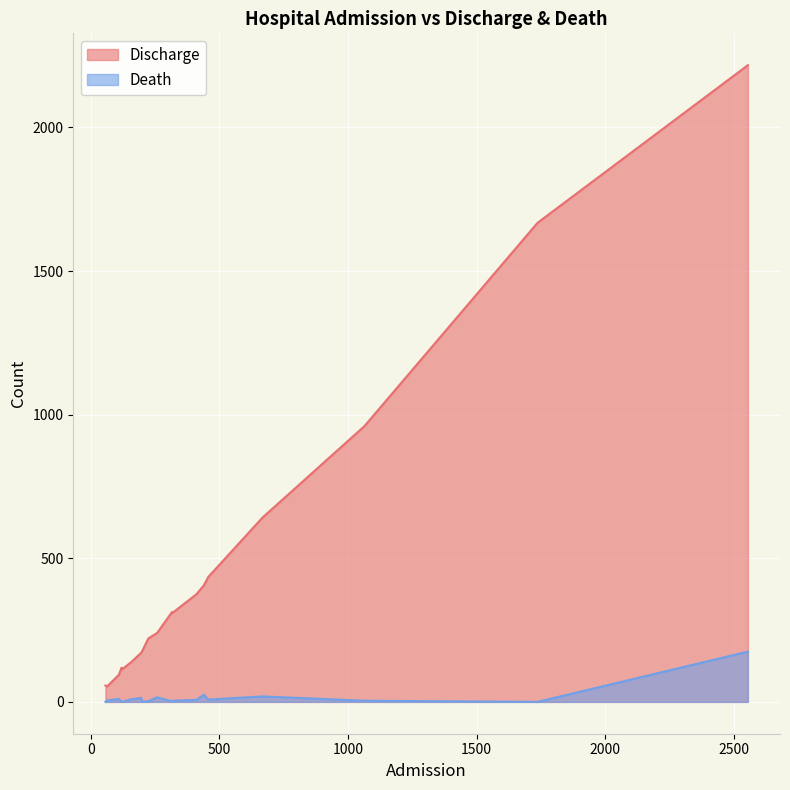

What is the minimum value for Discharge?

54